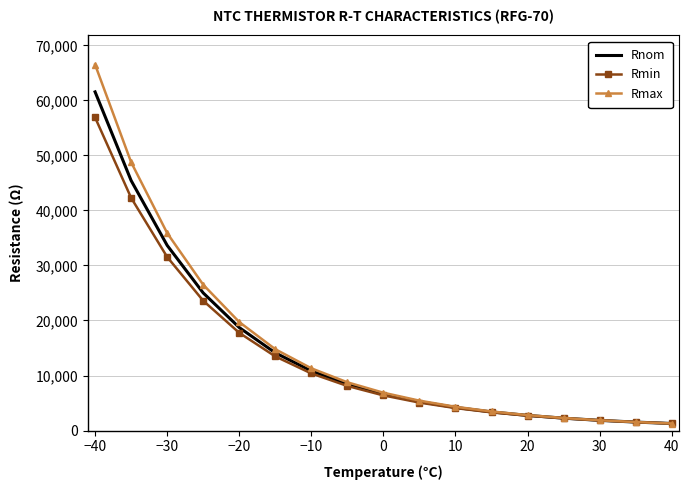

Which series has the widest spread of values?

Rmax